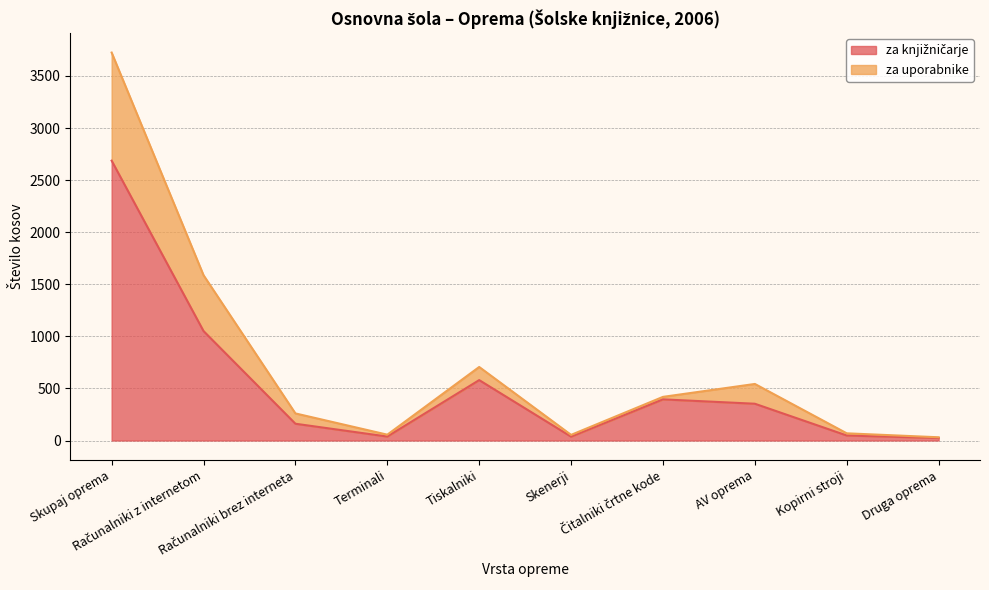

Which category has the lowest value across all series?

Druga oprema